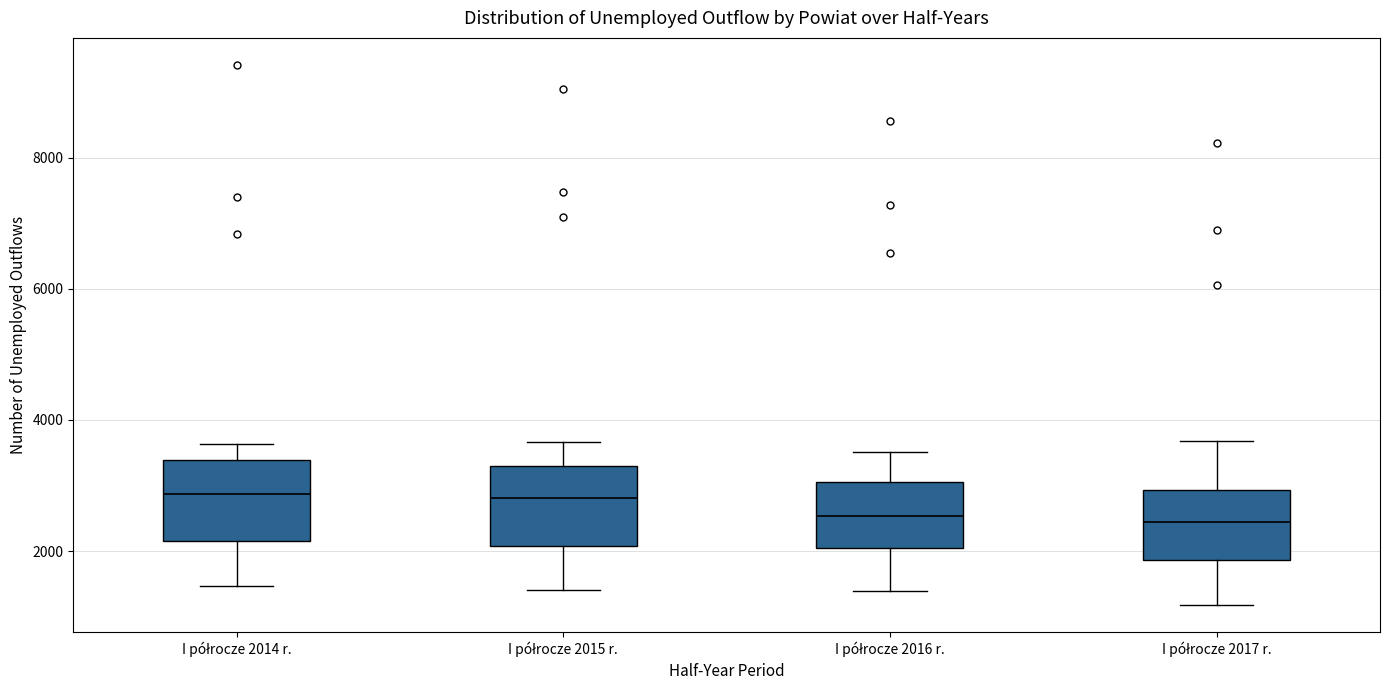

Reading left to right, read every box against the y-axis: the position of its median line, the range the box covers, and the ends of its whiskers. The values are not printed on the chart, so give them approximately, as read against the axis.

I półrocze 2014 r.: median 2800, box 2200 to 3400, whiskers 1400 to 3600
I półrocze 2015 r.: median 2800, box 2000 to 3400, whiskers 1400 to 3600
I półrocze 2016 r.: median 2600, box 2000 to 3000, whiskers 1400 to 3600
I półrocze 2017 r.: median 2400, box 1800 to 3000, whiskers 1200 to 3600